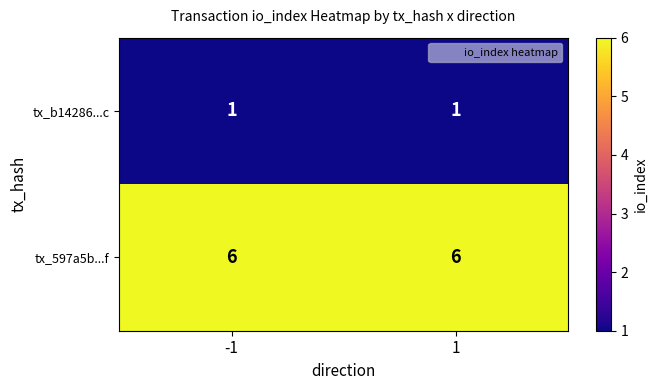

At how many categories does at least one series exceed 1?

2